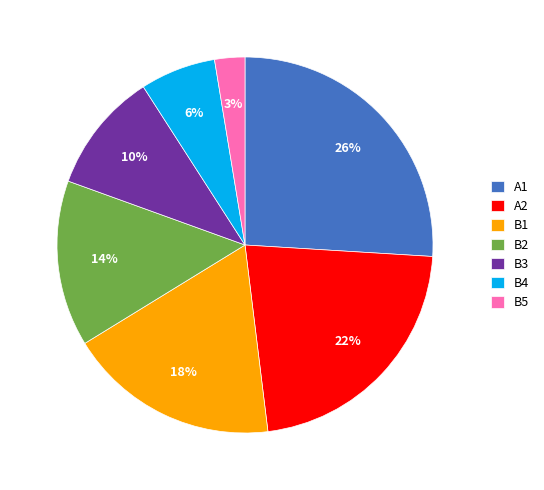

Count the number of slices in the pie.

7